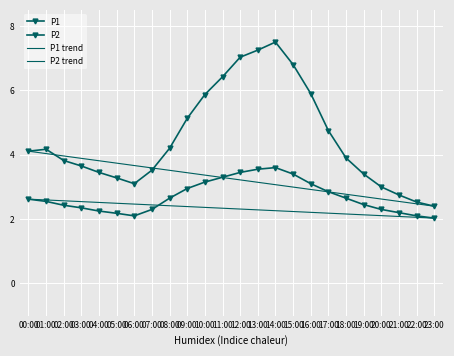

What is the total value across all series at 05:00?

5.5